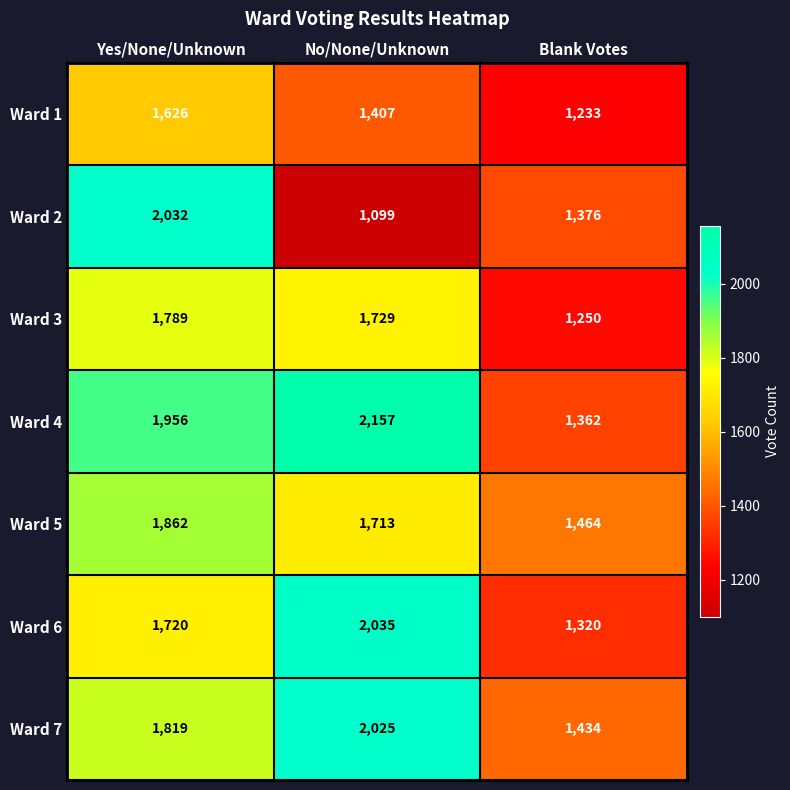

What is the greatest value displayed?

2157